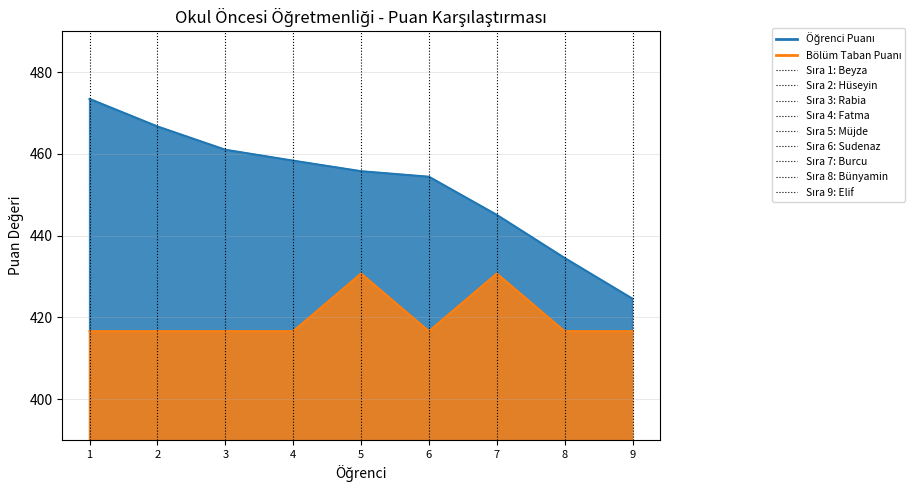

Which series has the largest range (max minus min)?

Öğrenci Puanı